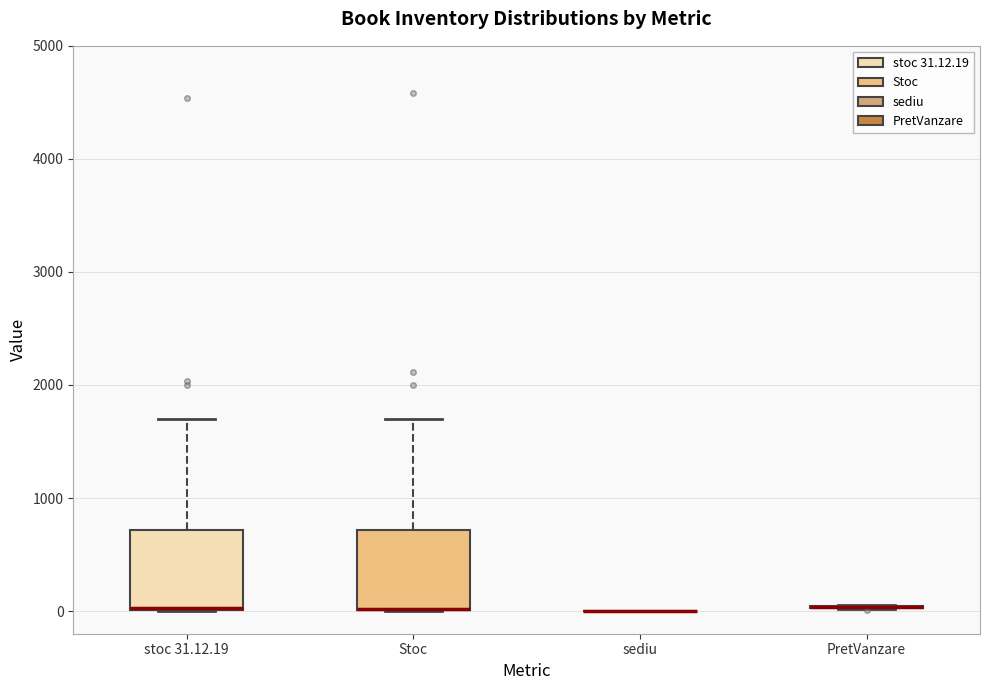

Reading left to right, read every box against the y-axis: the position of its median line, the range the box covers, and the ends of its whiskers. The values are not printed on the chart, so give them approximately, as read against the axis.

stoc 31.12.19: median 0 (drawn on the box's lower edge), box 0 to 700, whiskers 0 to 1700
Stoc: median 0 (drawn on the box's lower edge), box 0 to 700, whiskers 0 to 1700
sediu: box collapsed to a line at 0, whiskers 0 to 0
PretVanzare: box collapsed to a line at 0, whiskers 0 to 100